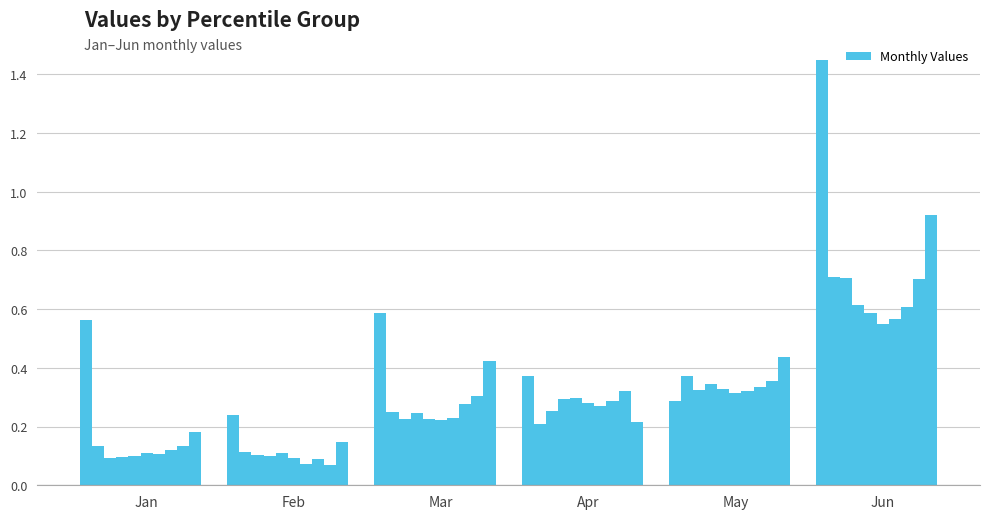

What is the difference between the second highest and second lowest values?

0.8